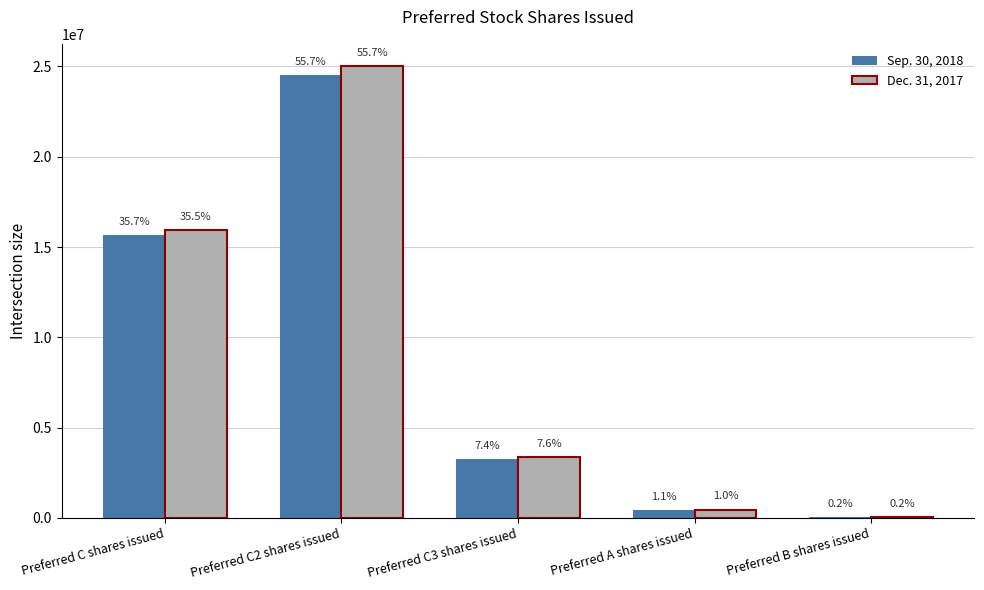

What is the average value of the Dec. 31, 2017 series?

8972244